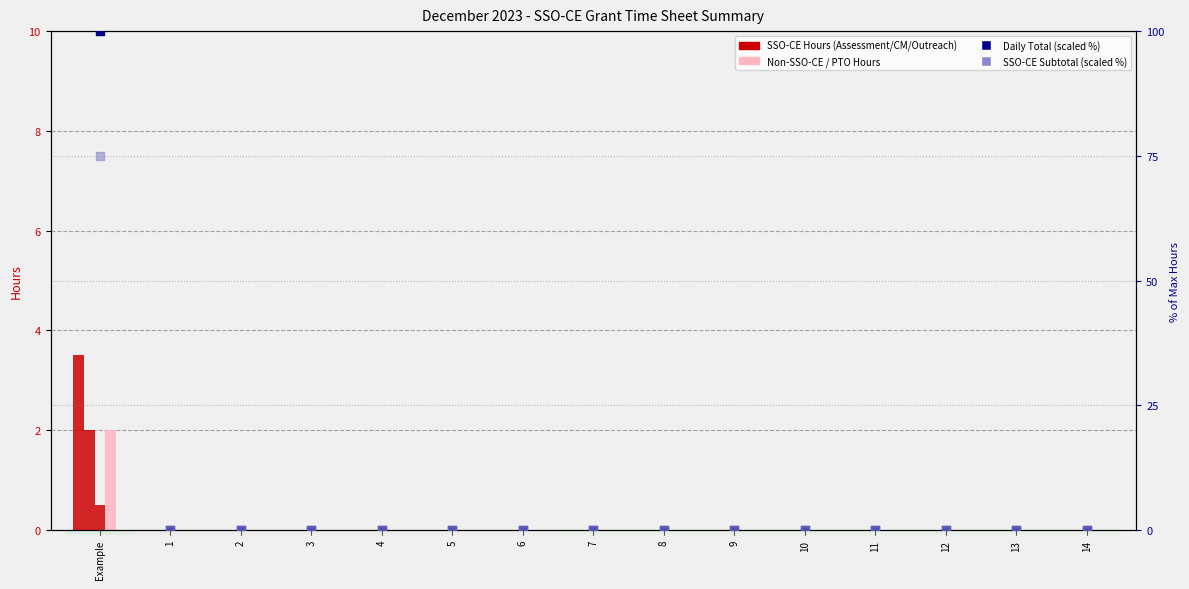

Which series contains the lowest Y value?

Annual Assessment of Service Needs